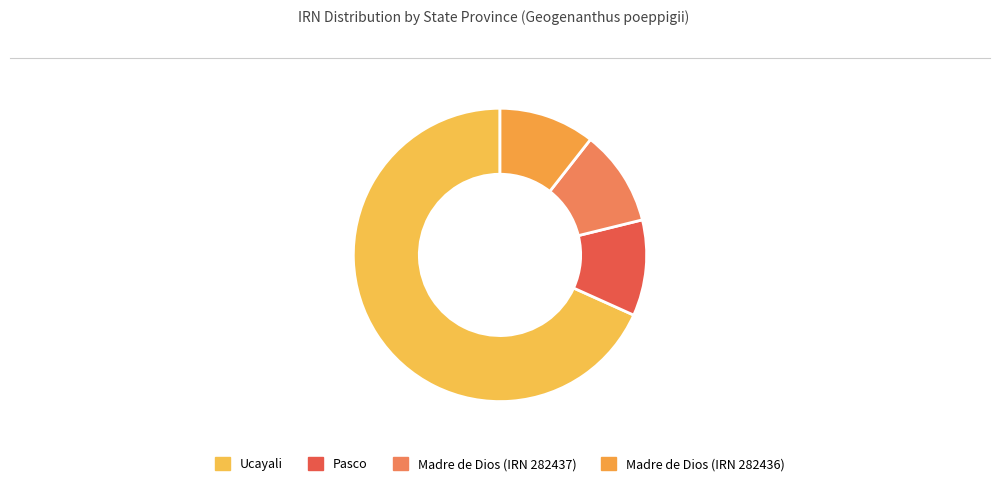

How many slices are in this pie chart?

4